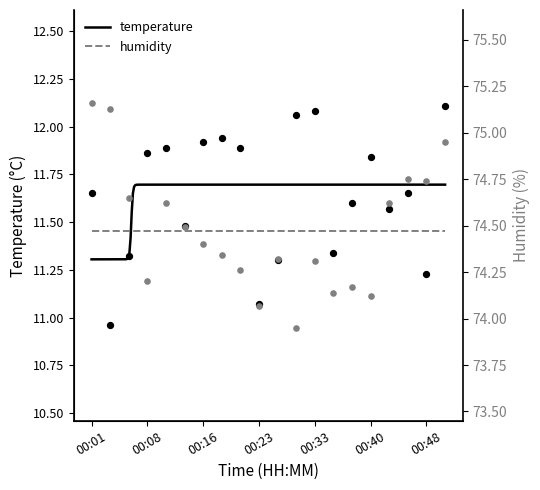

What are all the series names shown in the legend?

temperature, humidity